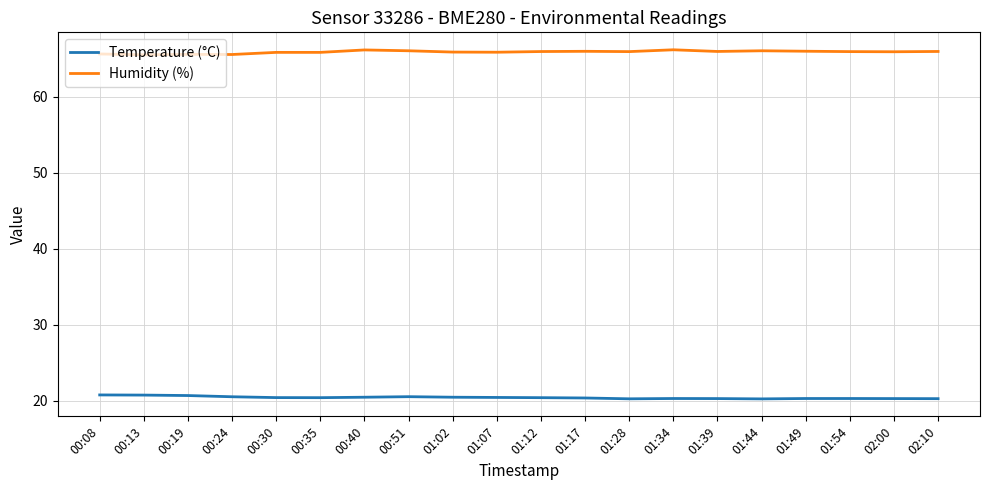

What is the spread (max minus min) of values at 01:28?

45.7